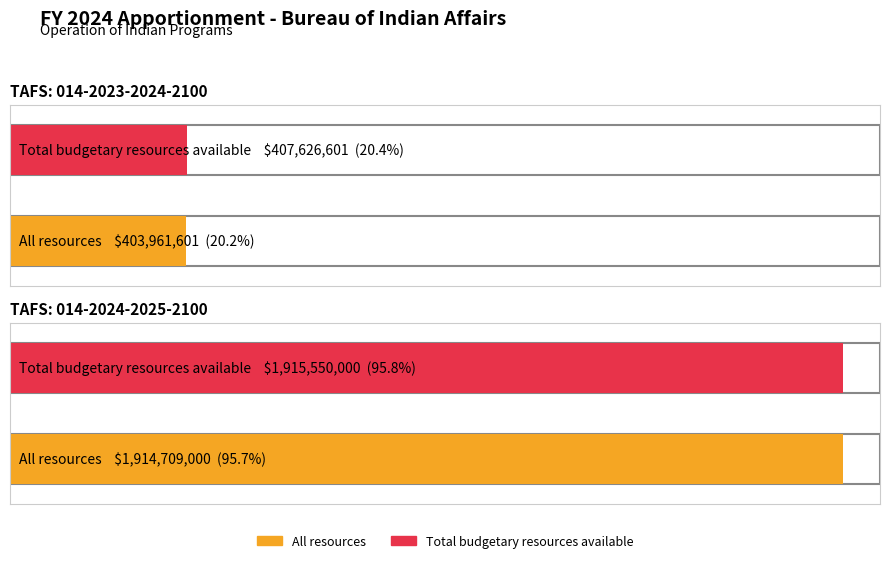

Between TAFS: 014-2023-2024-2100 and TAFS: 014-2024-2025-2100, which is larger?

TAFS: 014-2024-2025-2100